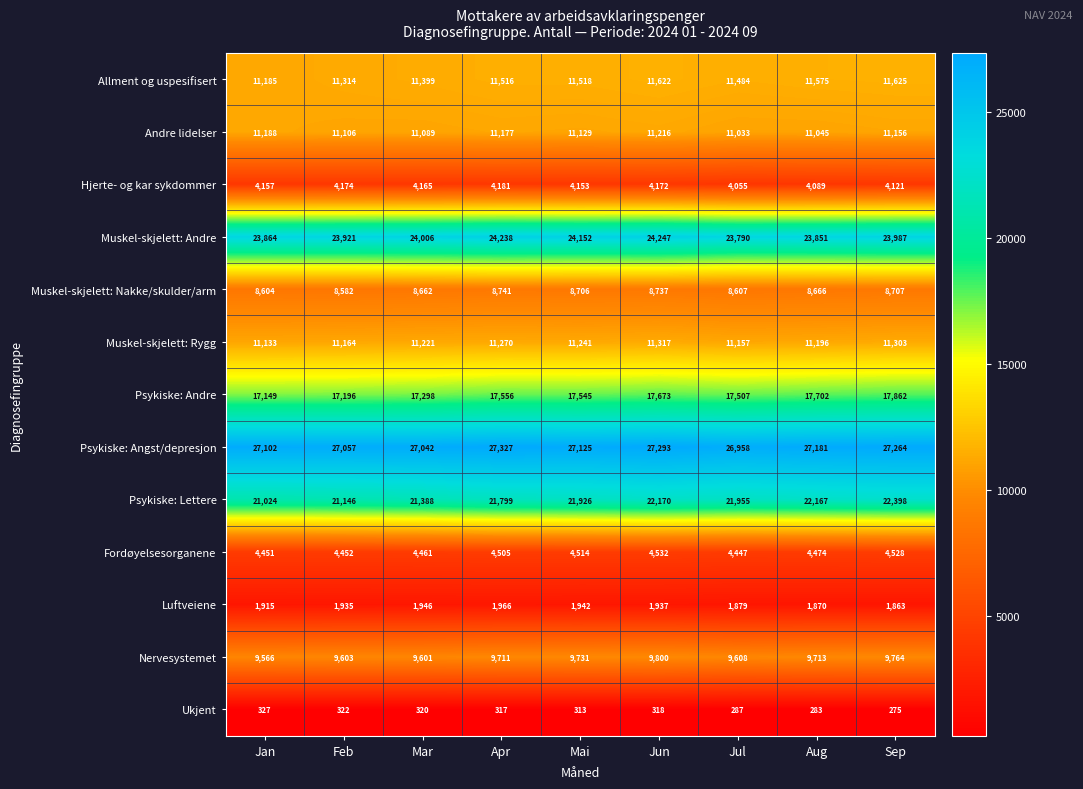

True or false: Psykiske: Angst/depresjon has a value of 17204 at Jan.

False